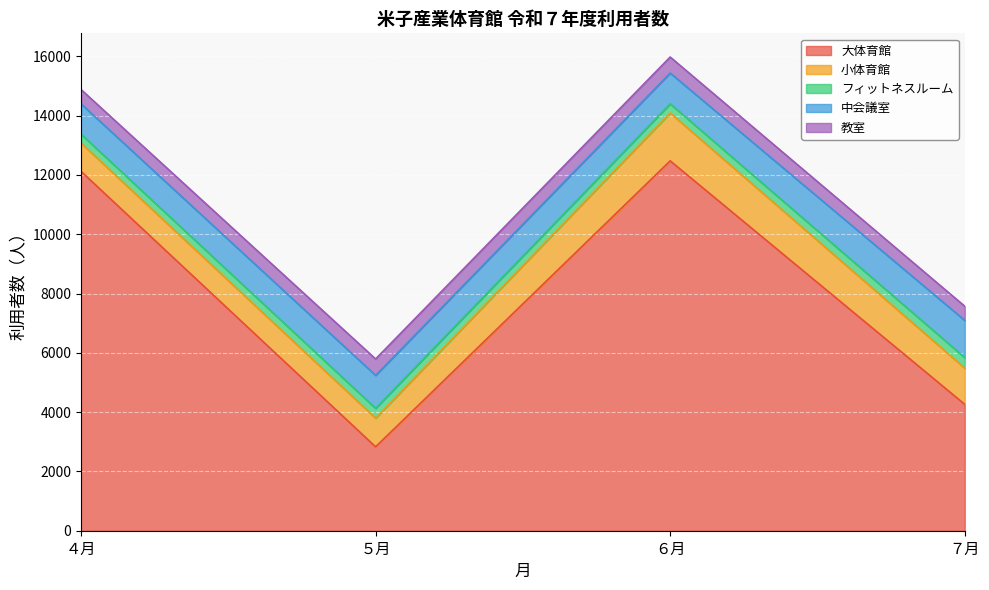

True or false: フィットネスルーム has more than 1 points higher than both neighbors.

False